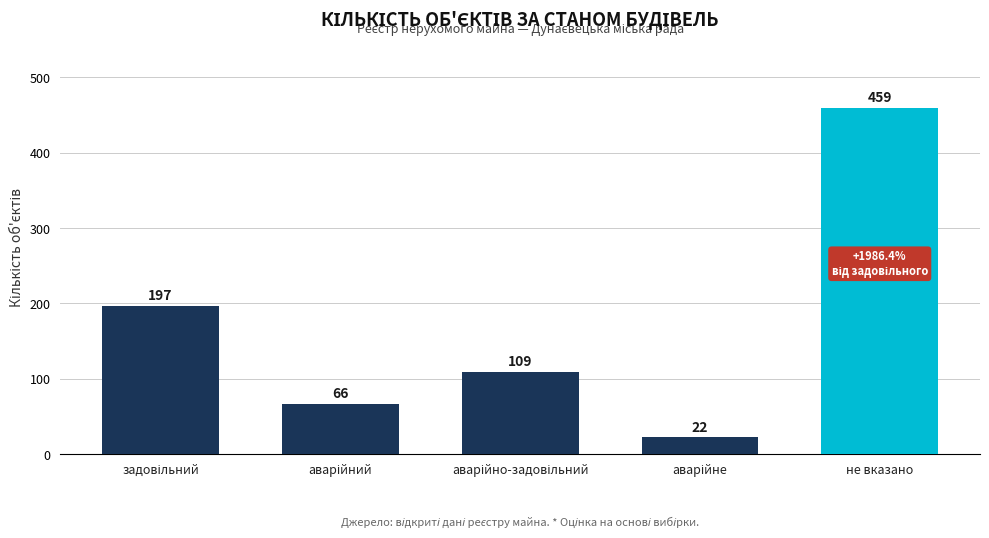

What is the difference between the second highest and second lowest values?

131